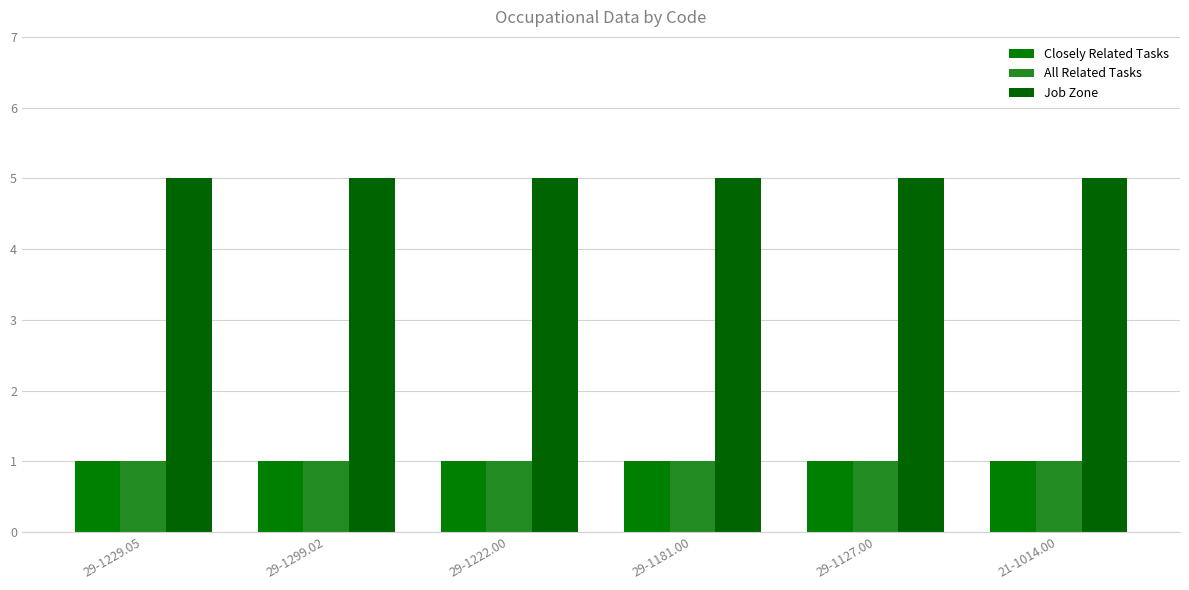

What position from the left is 29-1299.02?

2